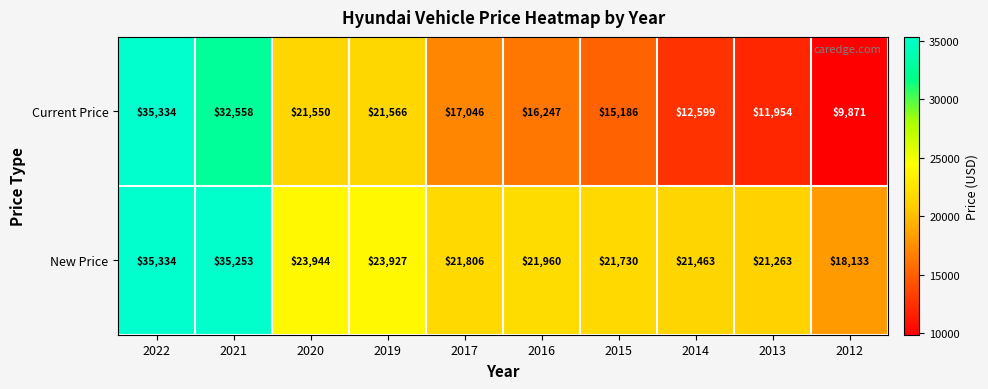

What is the difference between the maximum and second lowest values in the Current Price series?

23380